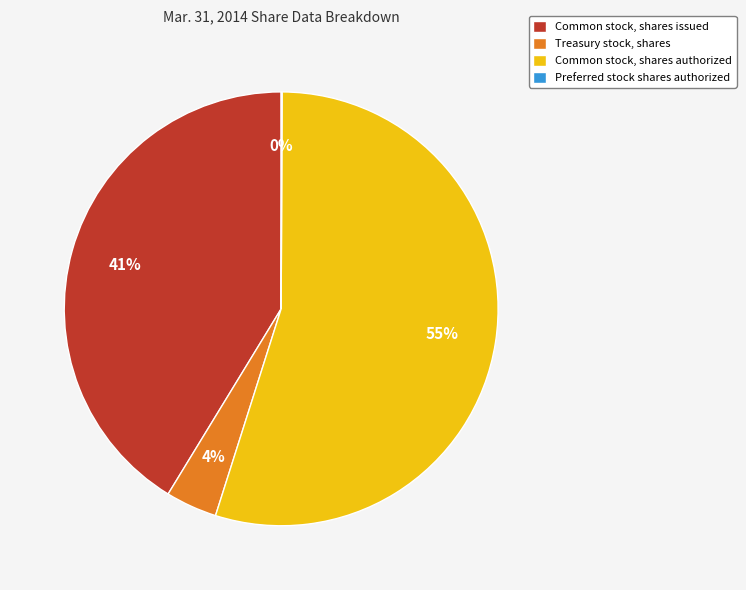

Between Treasury stock, shares and Common stock, shares authorized, which is larger?

Common stock, shares authorized